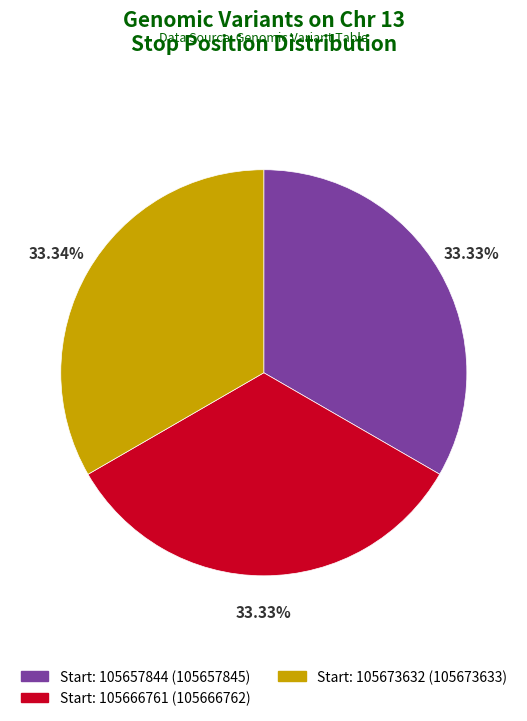

Does any single category account for the majority?

No